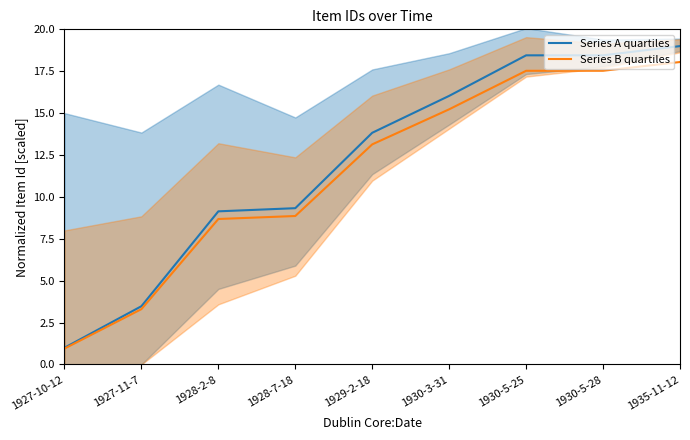

True or false: Series B quartiles and Series A quartiles intersect in this chart.

False